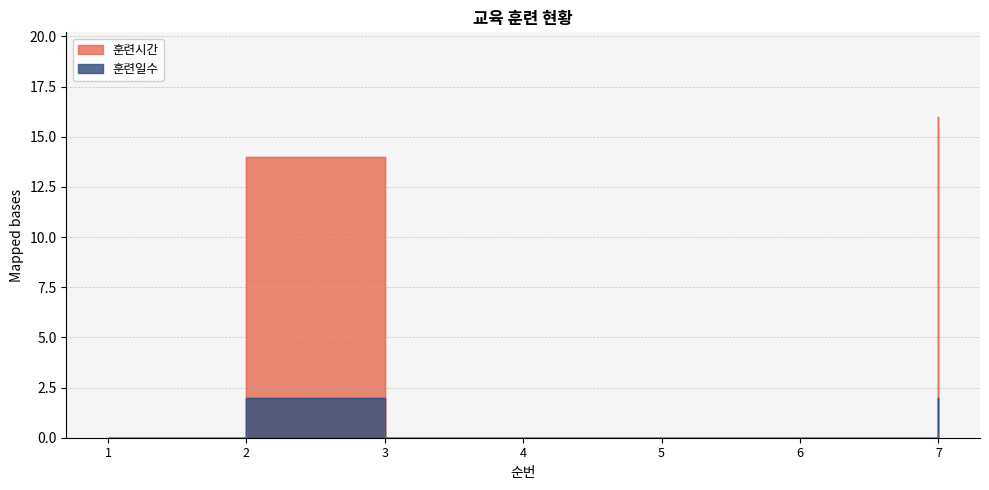

Where is 훈련시간 nearest to the value 8?

2